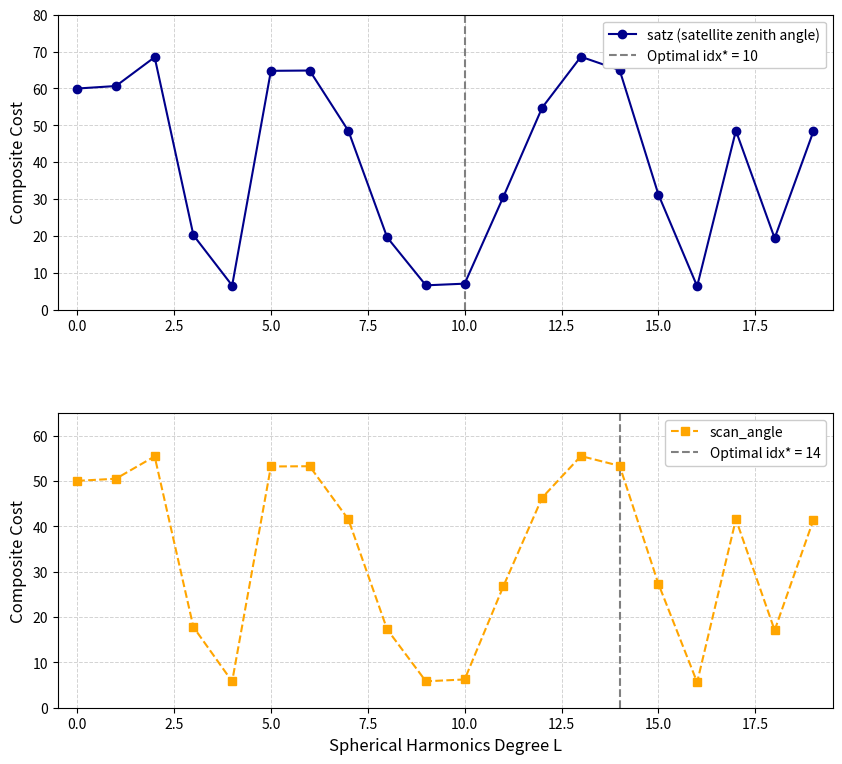

True or false: satz (satellite zenith angle) has more than 2 interior local peaks.

True